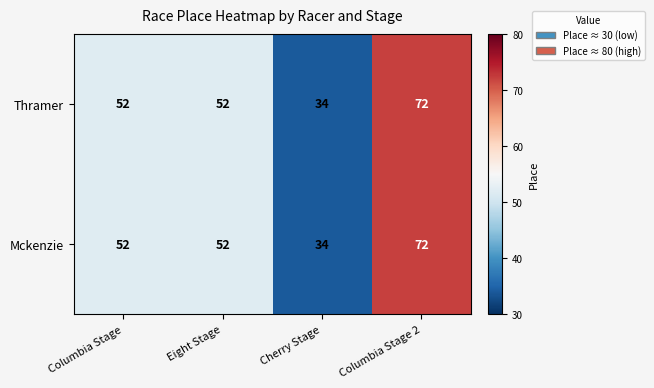

What value does the Mckenzie series have at Cherry Stage, to the nearest 5?

35